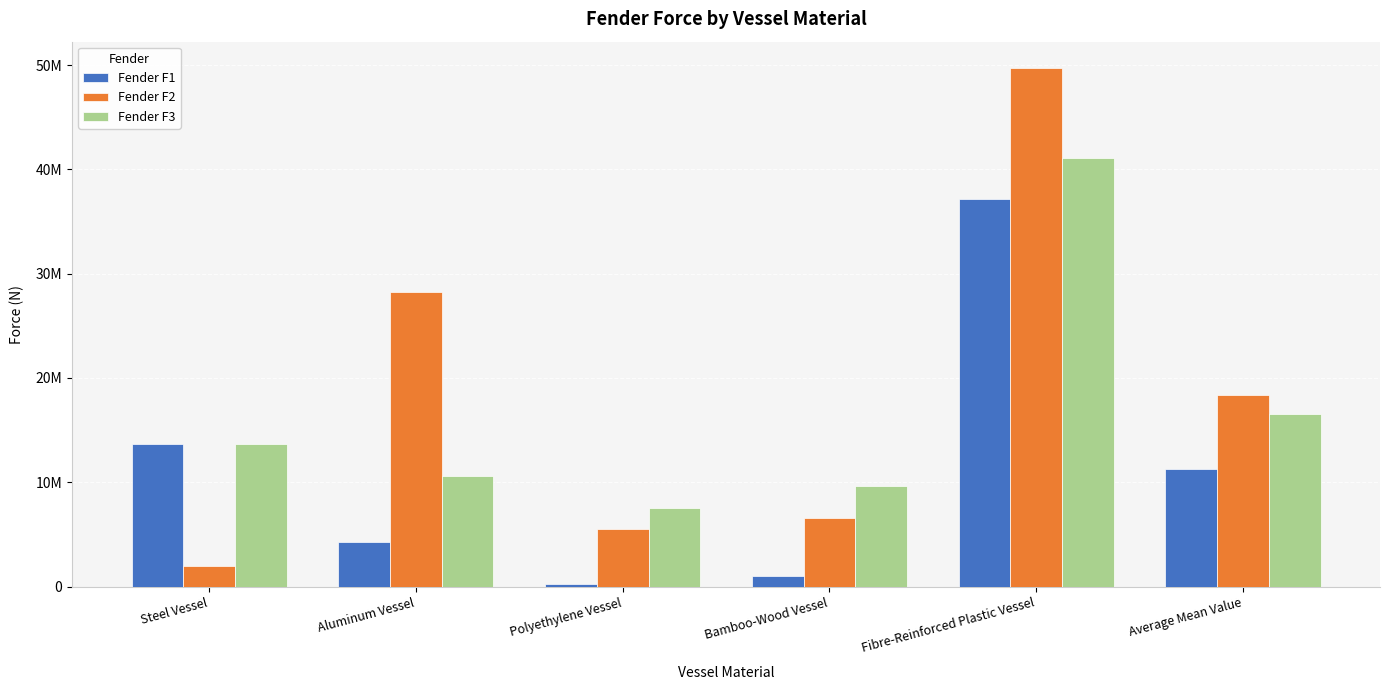

Which series changed the most between Aluminum Vessel and Bamboo-Wood Vessel?

Fender F2